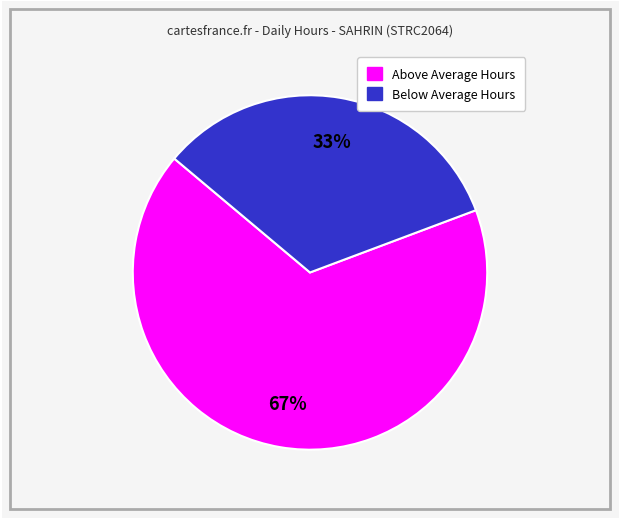

Does any single category account for the majority?

Yes